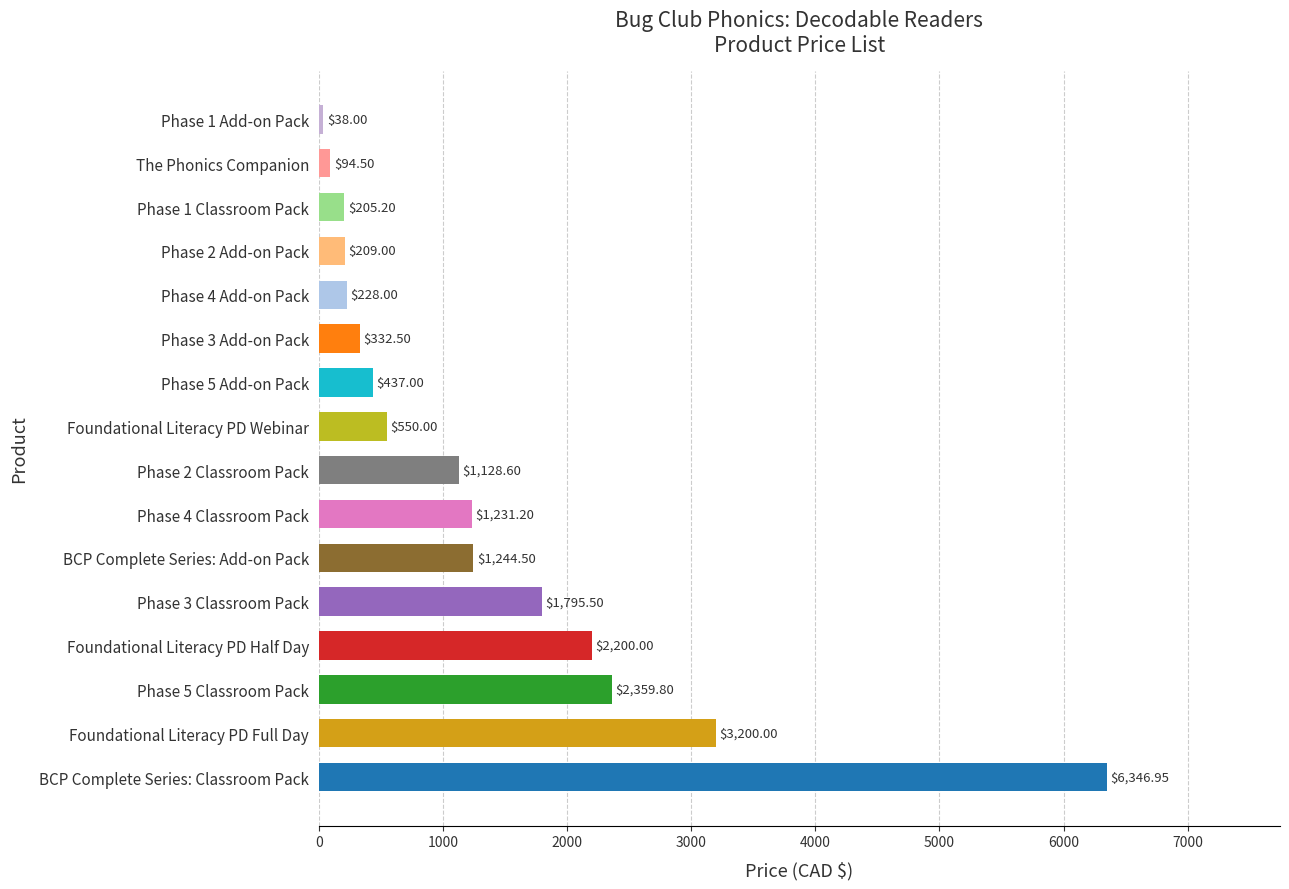

List the labels in order of value, smallest first.

Phase 1 Add-on Pack, The Phonics Companion, Phase 1 Classroom Pack, Phase 2 Add-on Pack, Phase 4 Add-on Pack, Phase 3 Add-on Pack, Phase 5 Add-on Pack, Foundational Literacy PD Webinar, Phase 2 Classroom Pack, Phase 4 Classroom Pack, BCP Complete Series: Add-on Pack, Phase 3 Classroom Pack, Foundational Literacy PD Half Day, Phase 5 Classroom Pack, Foundational Literacy PD Full Day, BCP Complete Series: Classroom Pack